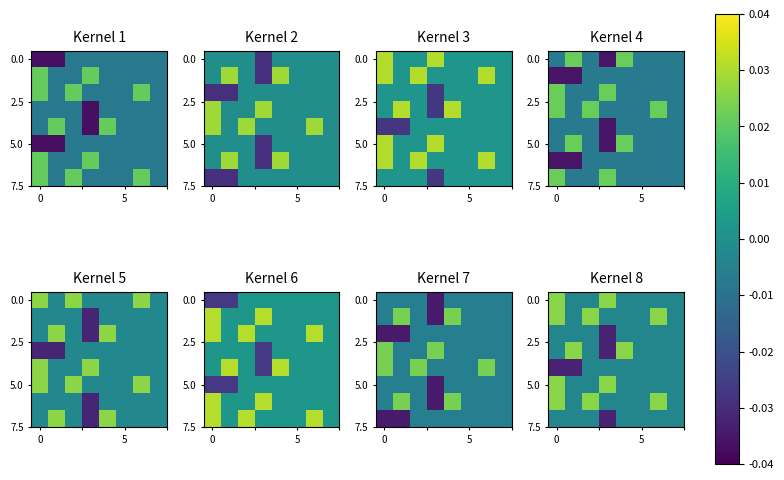

Which category has the lowest value across all series?

3